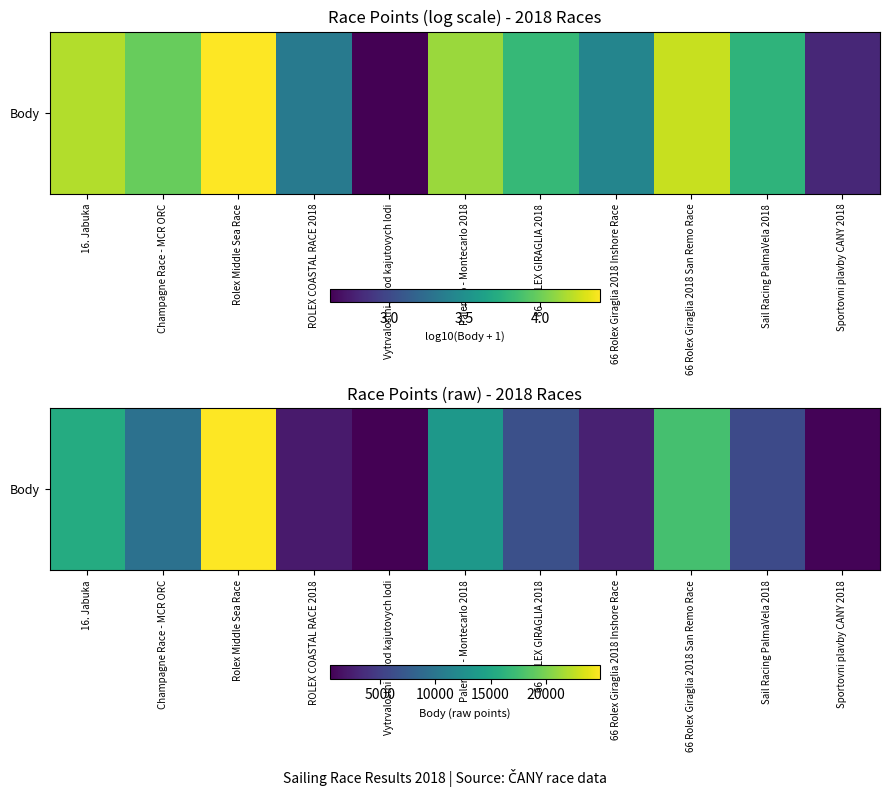

List the labels in order of value, largest first.

Rolex Middle Sea Race, 66 Rolex Giraglia 2018 San Remo Race, 16. Jabuka, Palermo - Montecarlo 2018, Champagne Race - MCR ORC, 66 ROLEX GIRAGLIA 2018, Sail Racing PalmaVela 2018, 66 Rolex Giraglia 2018 Inshore Race, ROLEX COASTAL RACE 2018, Sportovni plavby CANY 2018, Vytrvalostni zavod kajutovych lodi